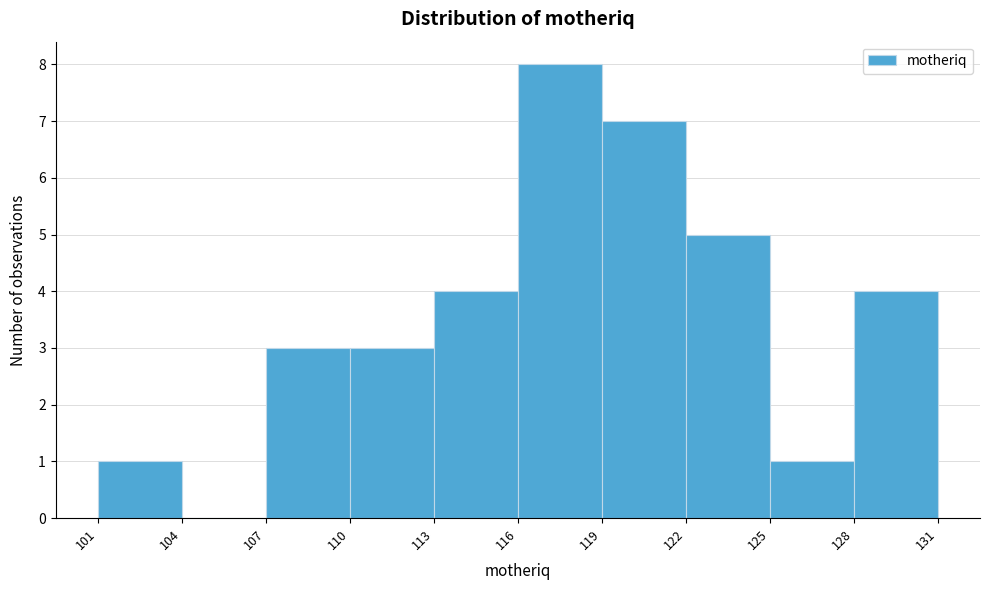

Reading left to right, transcribe this chart: for each bar, give the range it covers on the x-axis and its height. The values are not printed on the chart, so give them approximately, as read against the axis.

101 to 104: 1
104 to 107: 0
107 to 110: 3
110 to 113: 3
113 to 116: 4
116 to 119: 8
119 to 122: 7
122 to 125: 5
125 to 128: 1
128 to 131: 4